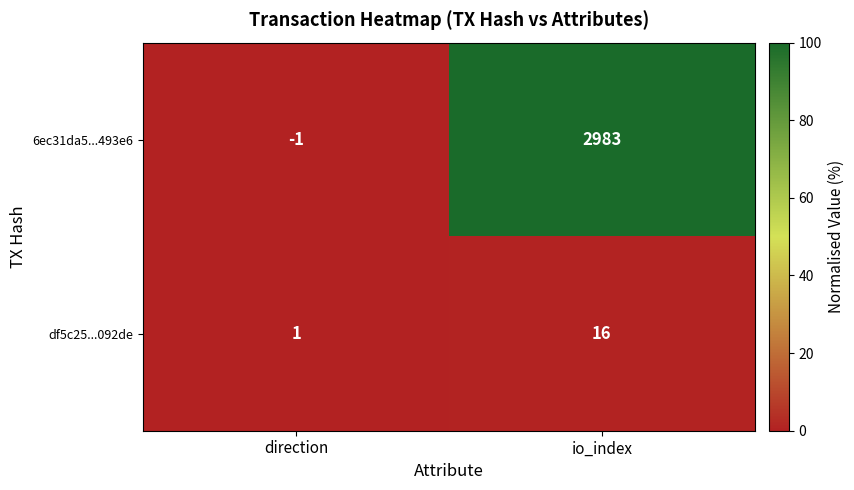

Which series changed the most between direction and io_index?

6ec31da5...493e6